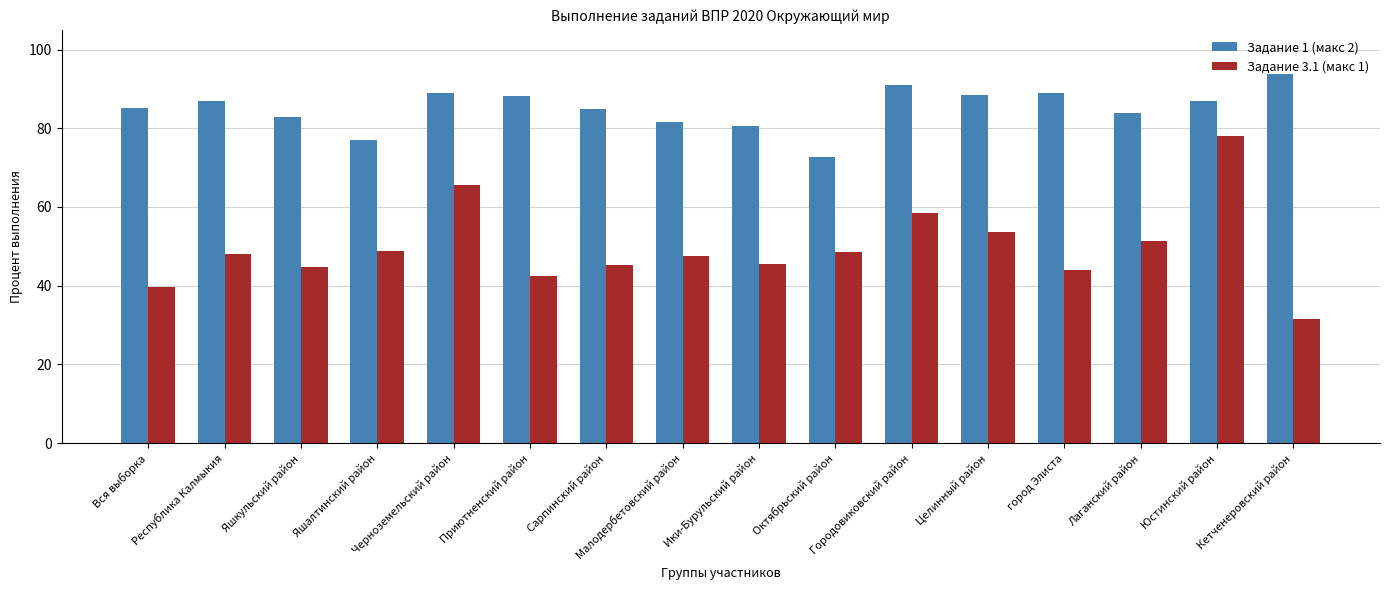

What is the average value of the Задание 3.1 (макс 1) series?

49.6